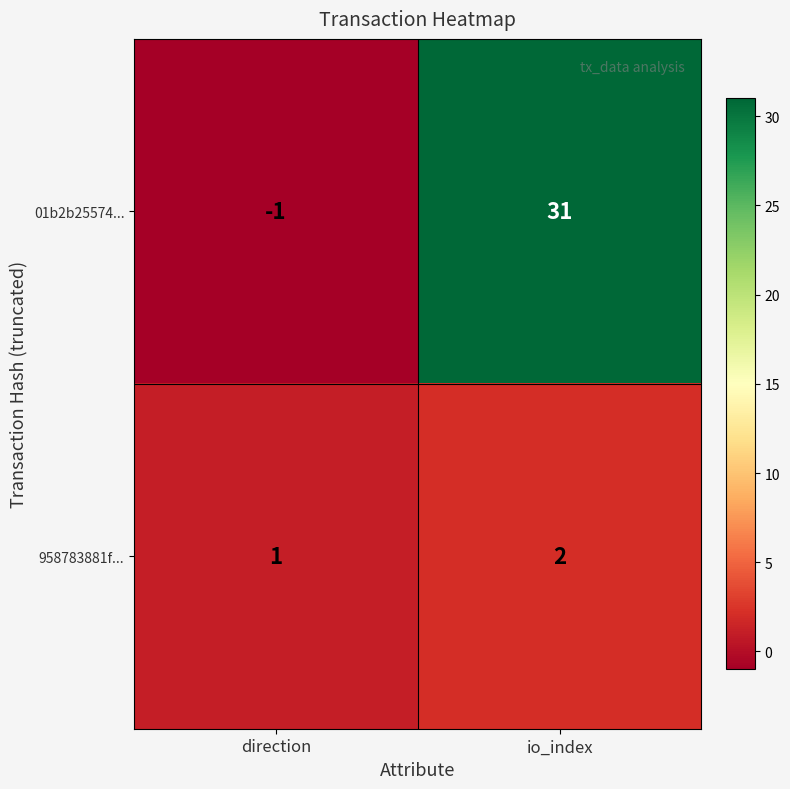

Reading left to right, what are all the values shown in this chart?

01b2b25574...: direction=-1	io_index=31
958783881f...: direction=1	io_index=2